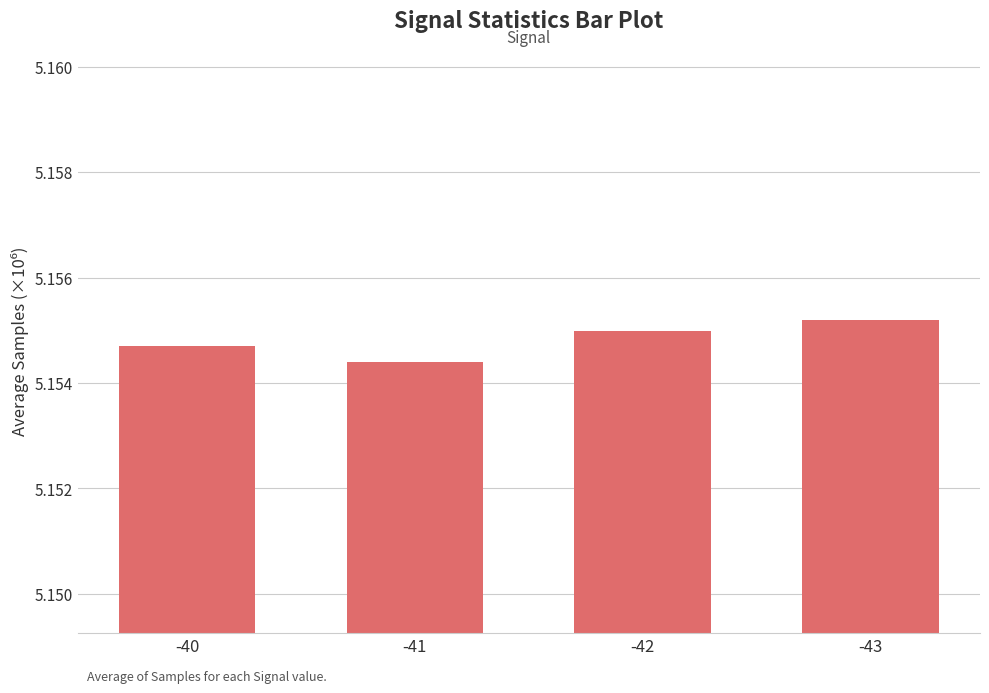

Where is the data nearest to the value 5?

-41